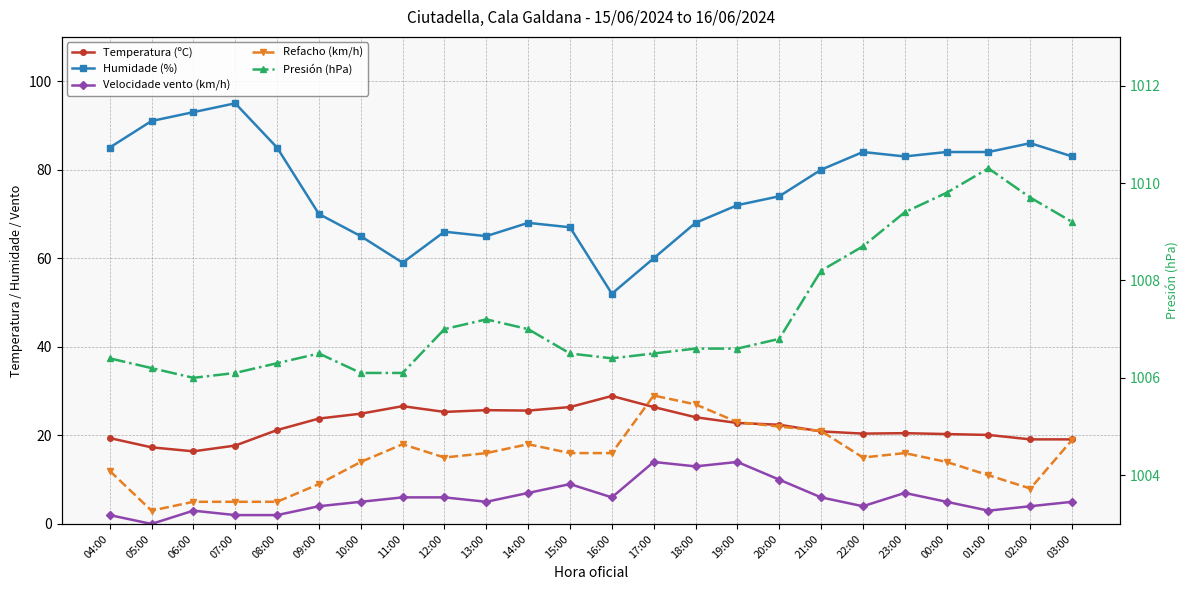

The value of Presión (hPa) at 09:00 is 1006.5. True or false?

True